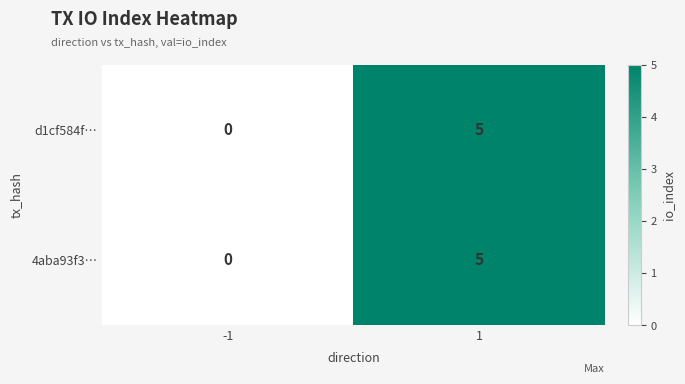

True or false: 4aba93f3… has a value of 5 at 1.

True